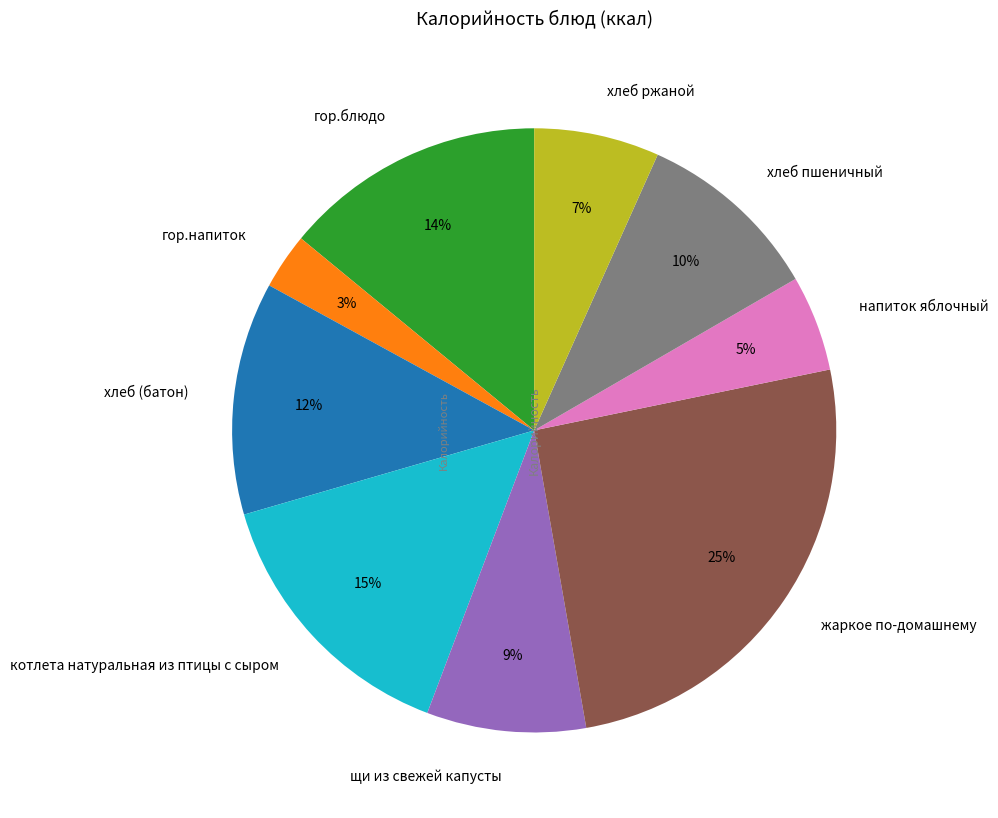

To the nearest percent, what is the difference between the largest and smallest slice percentages?

22%